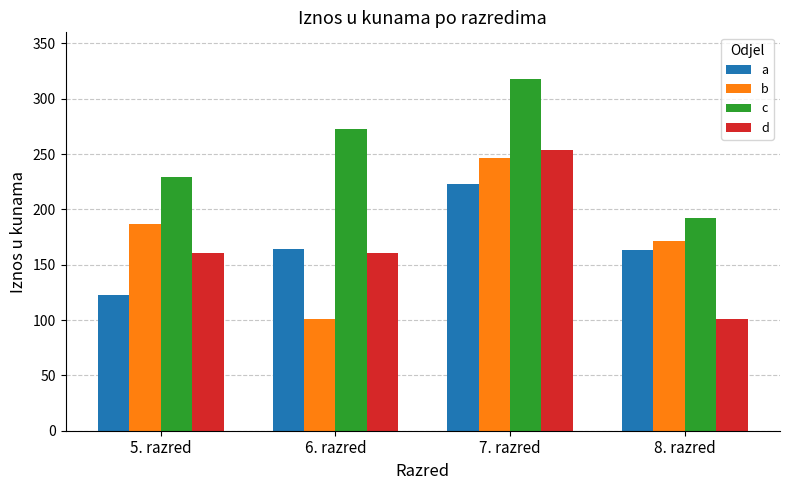

What is the difference between the a values at 5. razred and 8. razred?

40